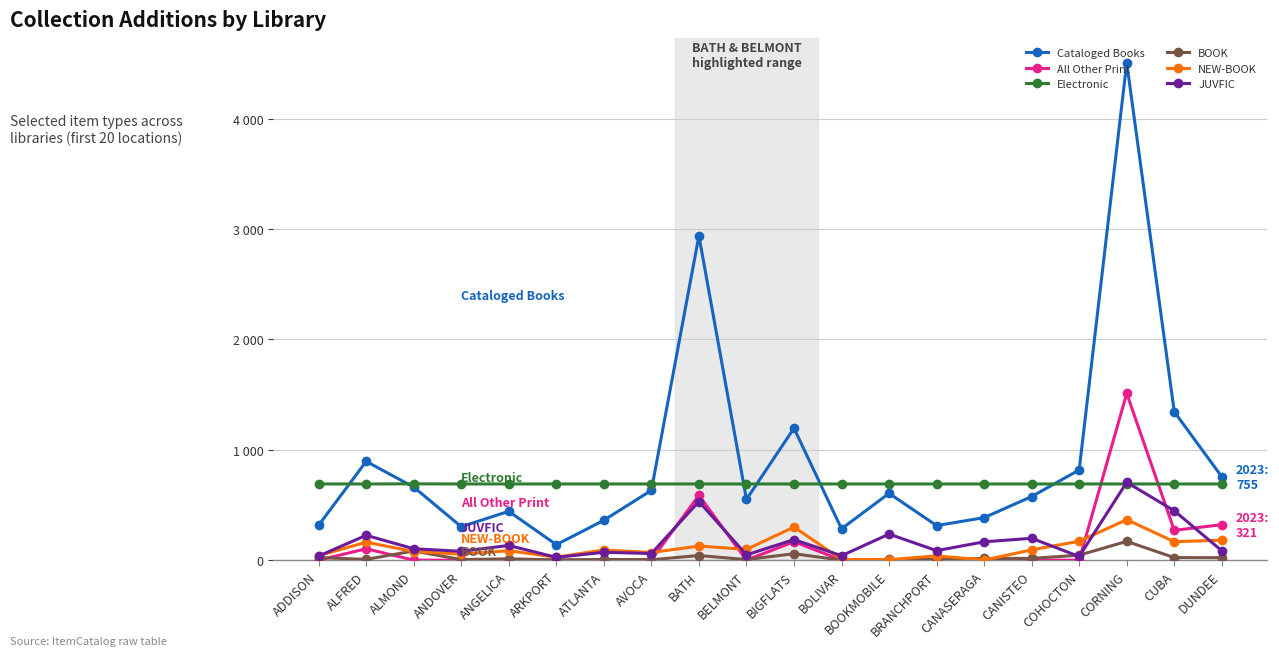

What are all the series names shown in the legend?

Cataloged Books, All Other Print, Electronic, BOOK, NEW-BOOK, JUVFIC